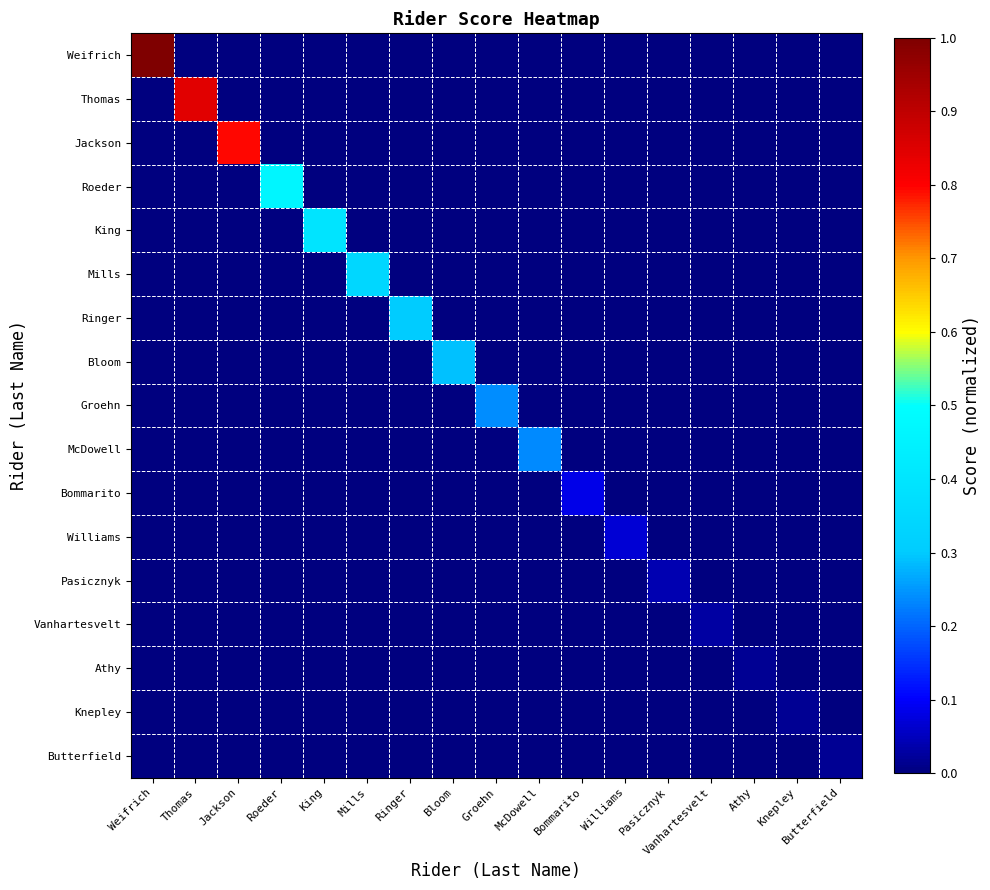

Which series has the largest total across all categories?

Weifrich